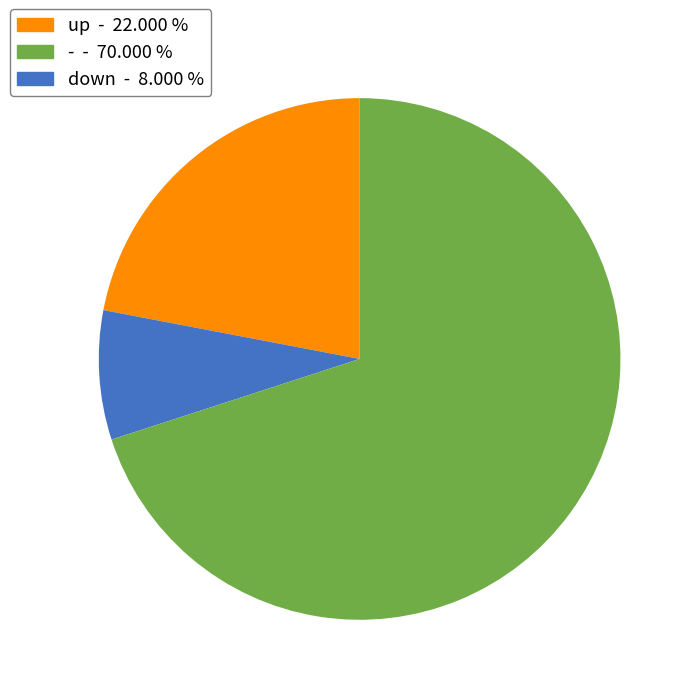

Does any single category account for the majority?

Yes